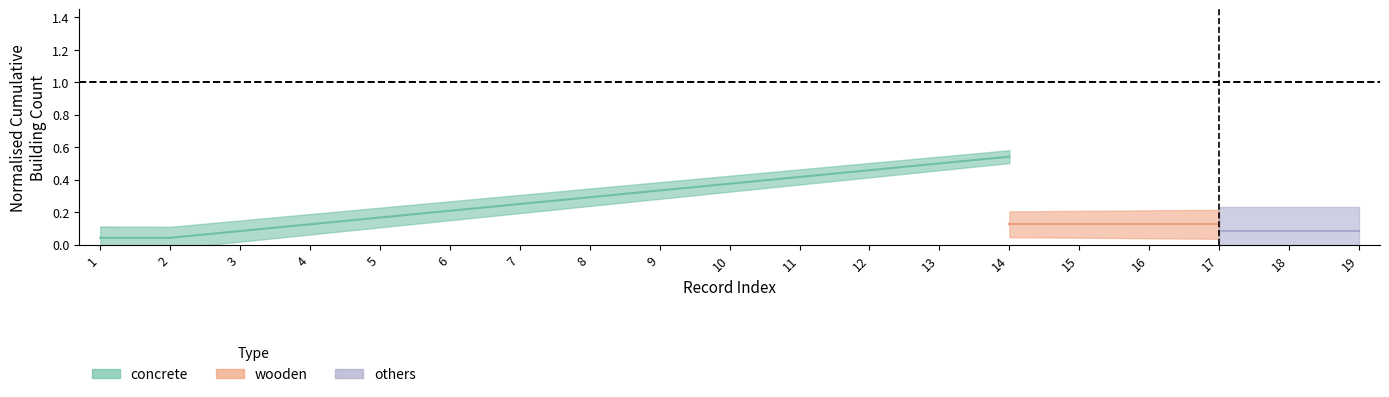

Which series has the largest total across all categories?

concrete